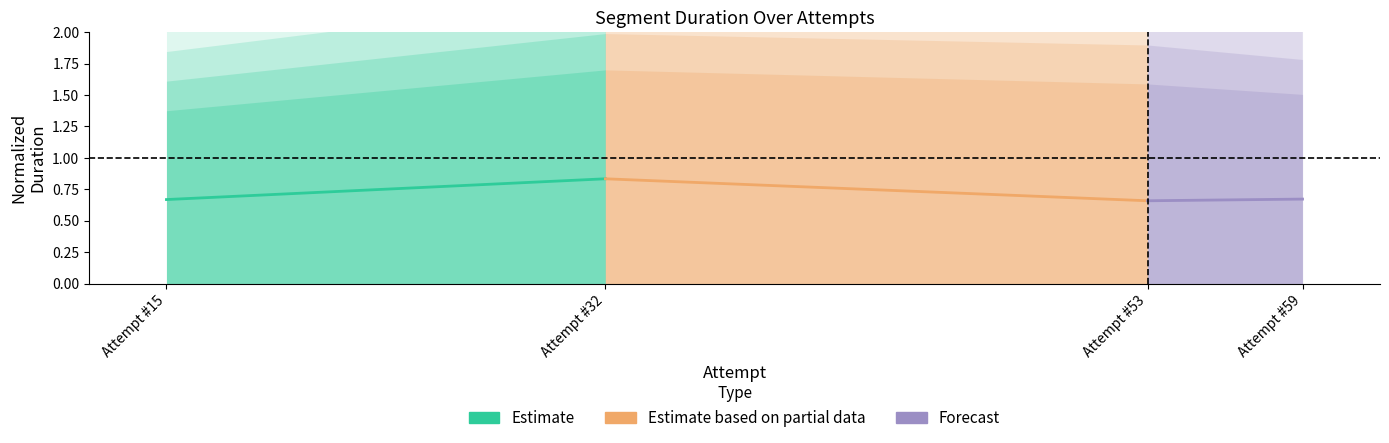

What is the minimum value shown in the chart?

0.7